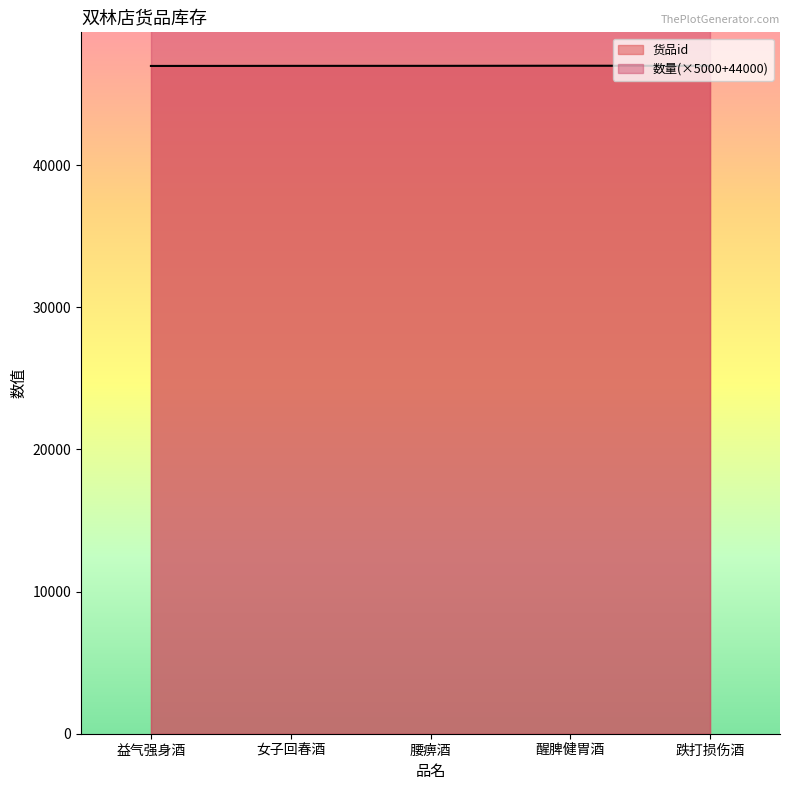

What is the minimum value shown in the chart?

46983